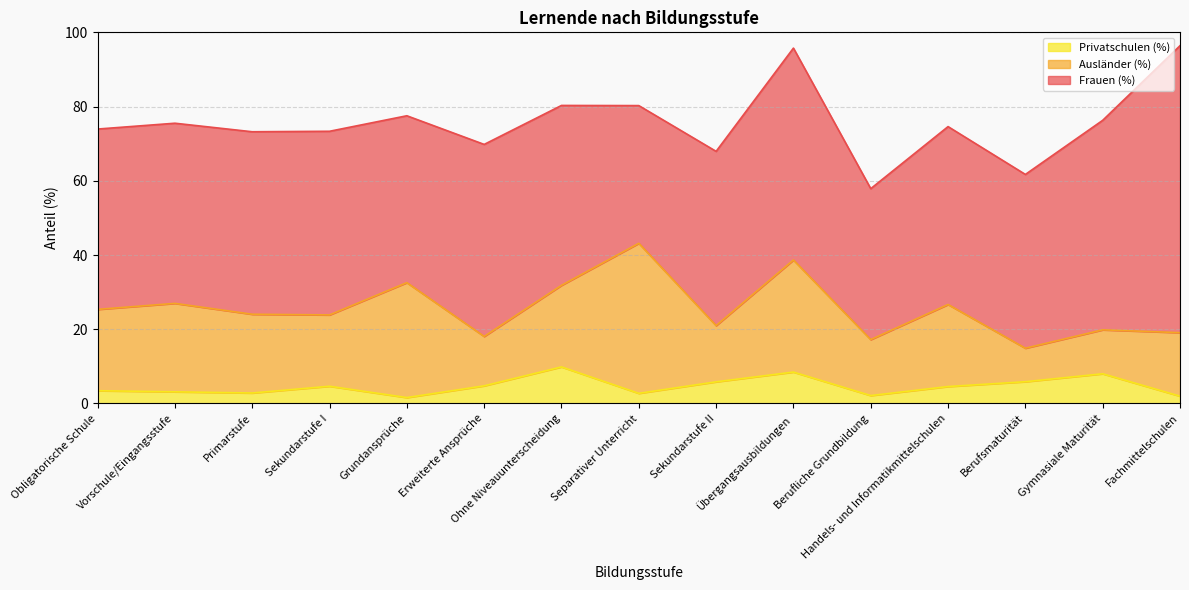

Is it true that Ausländer (%) equals 22.0 at Ohne Niveauunterscheidung?

True